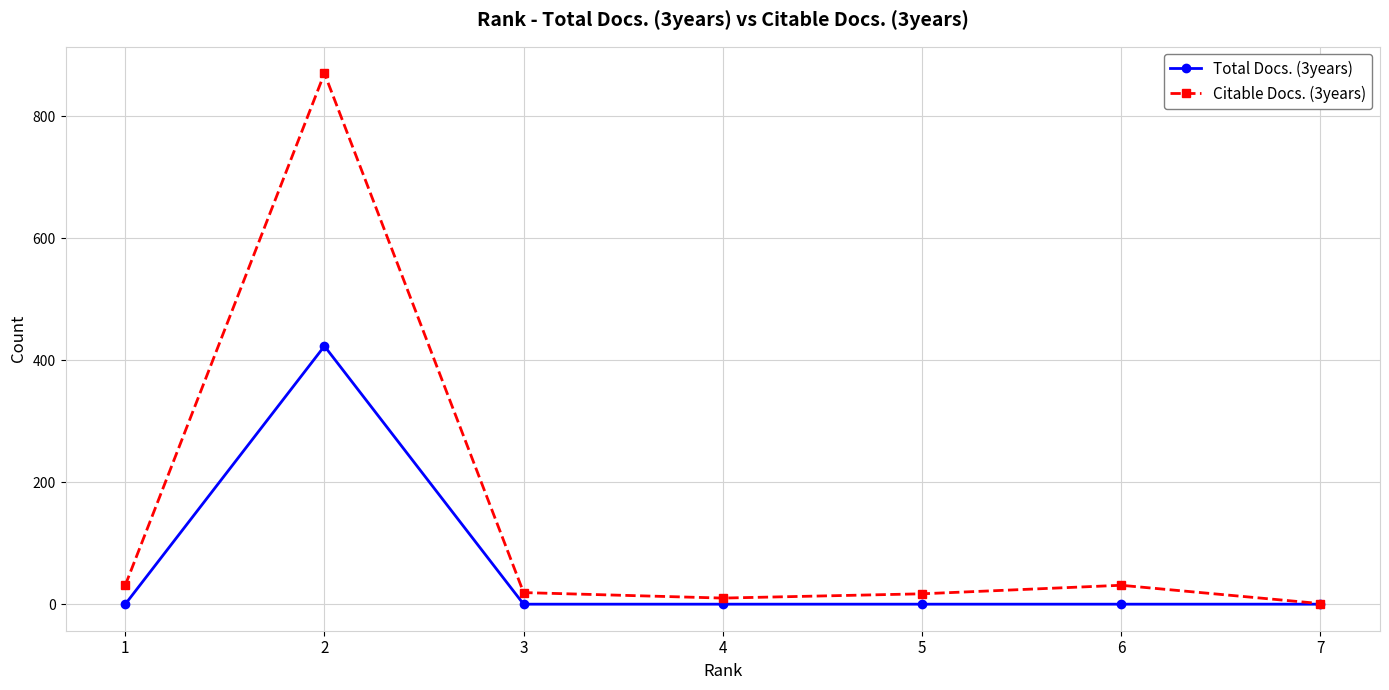

What is the total value across all series at 6?

31